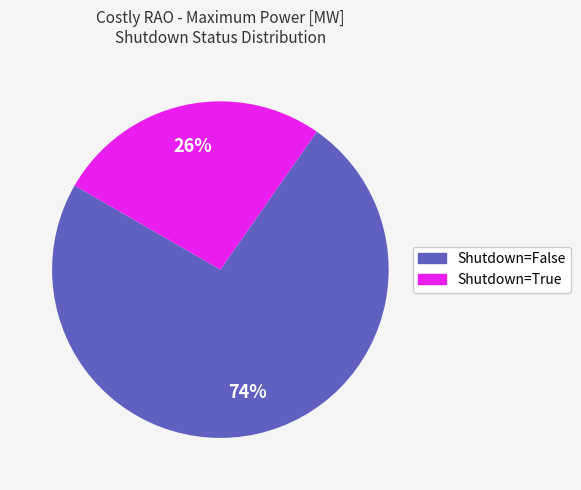

Is there any slice that represents more than half of the pie?

Yes